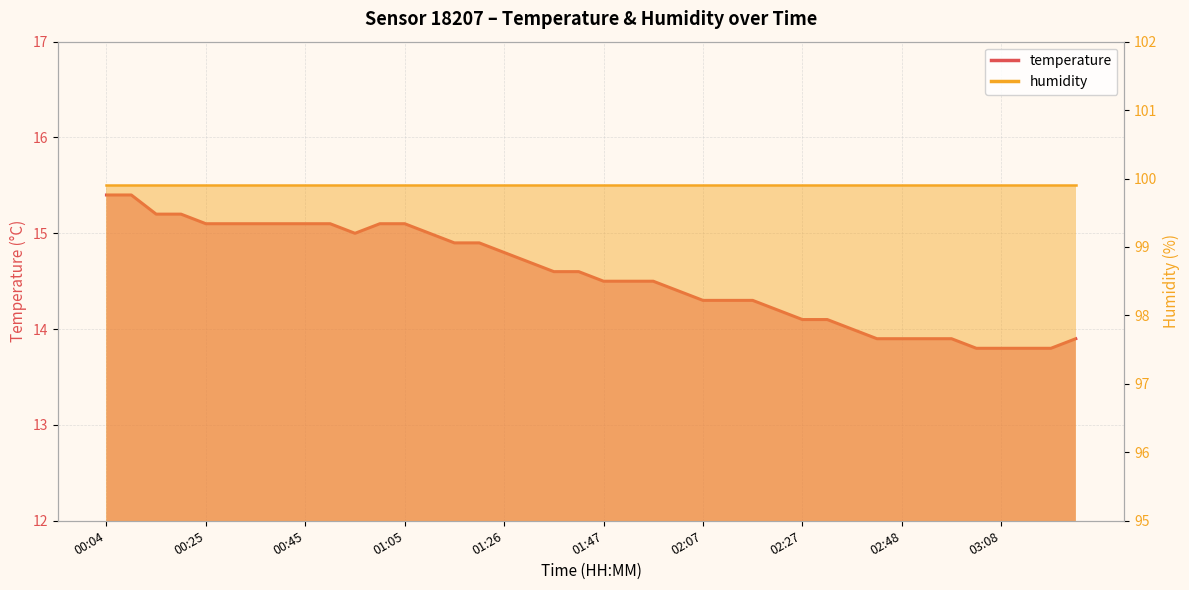

What is the value of the 14th point from the left?

15.0